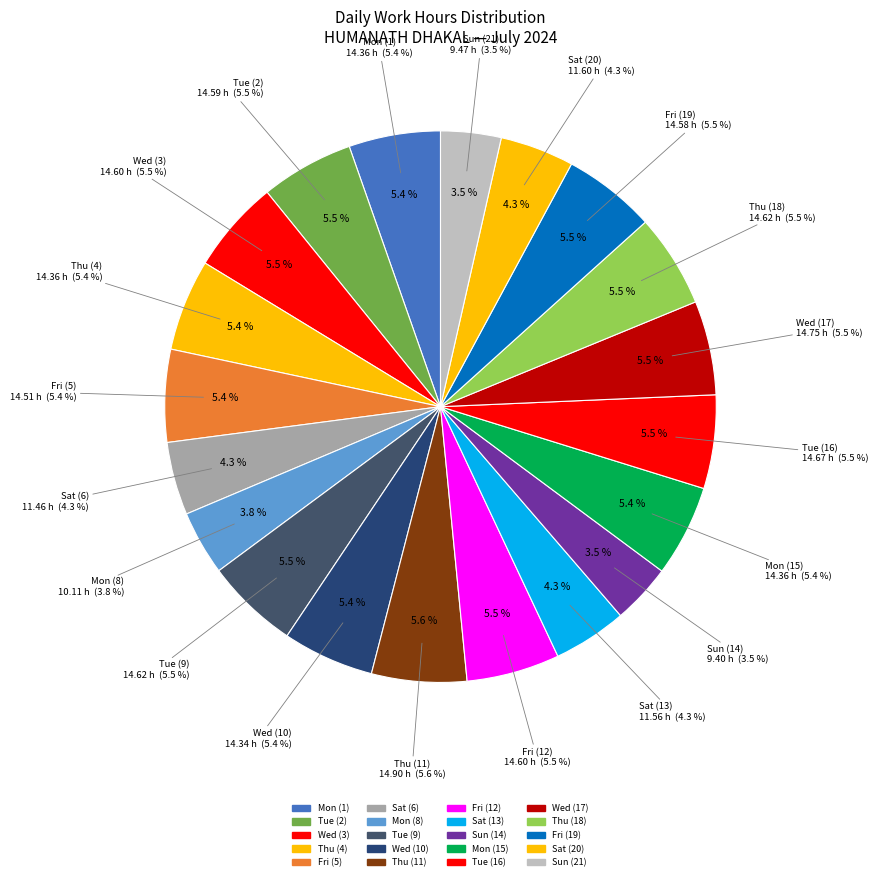

To the nearest percent, what is the difference between the Tue (2) and Sun (21) slice percentages?

2%